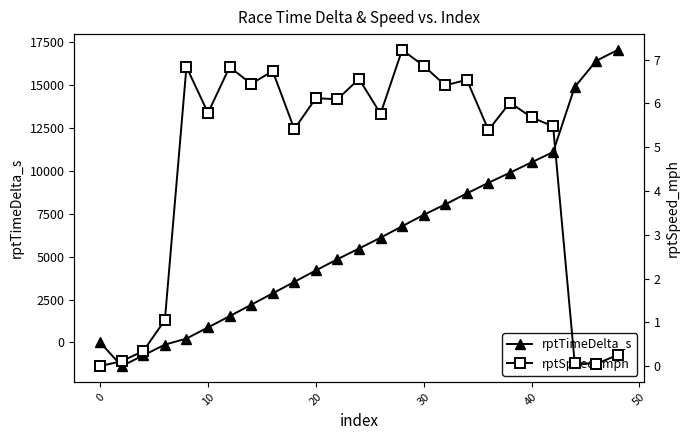

What value does the rptTimeDelta_s series have at 20?

4196